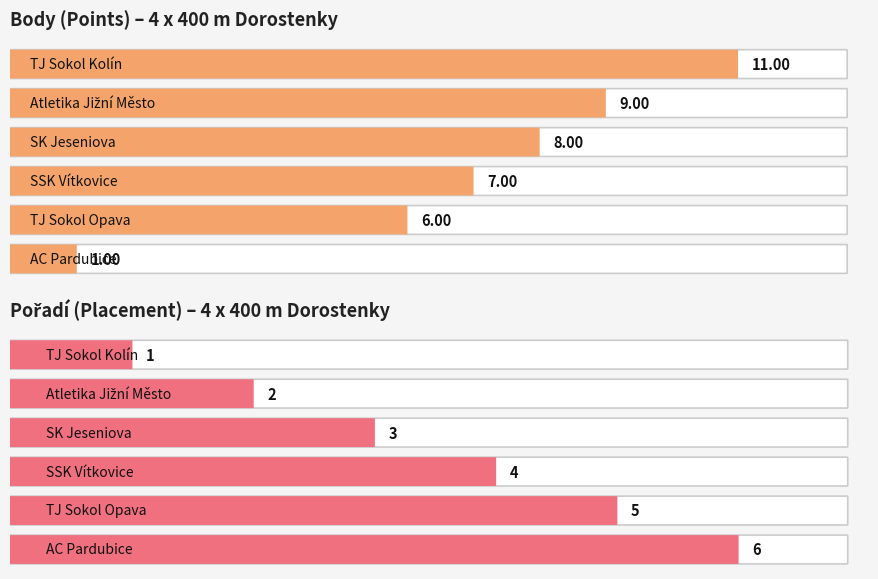

The chart shows a value of 14 at SK Jeseniova. True or false?

False